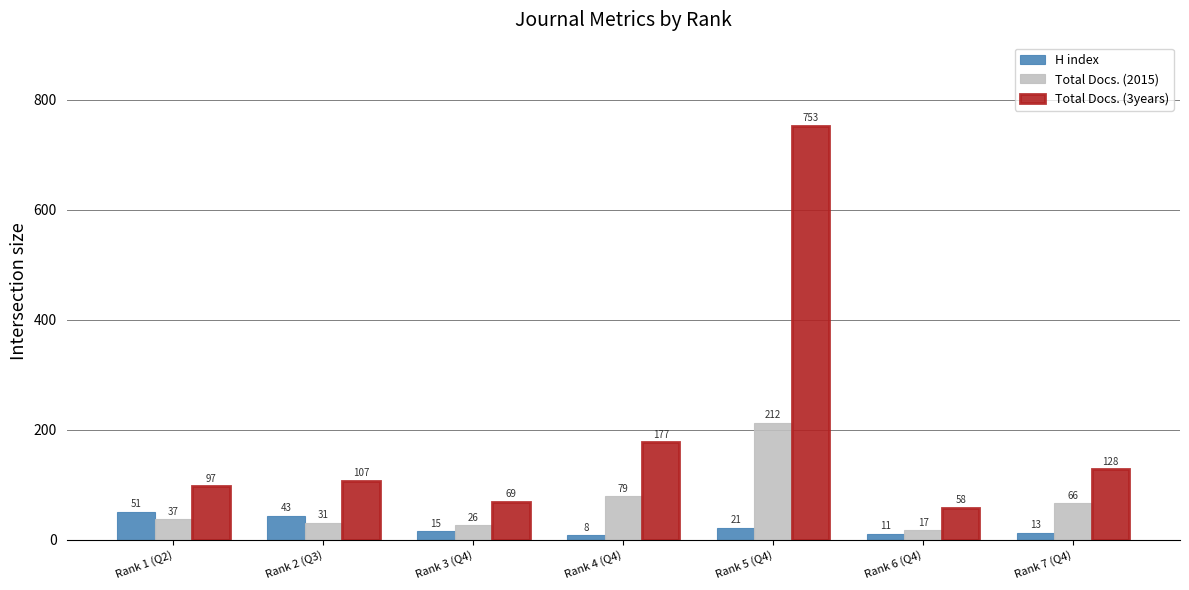

The Total Docs. (2015) series shows 212 at Rank 5 (Q4). True or false?

True